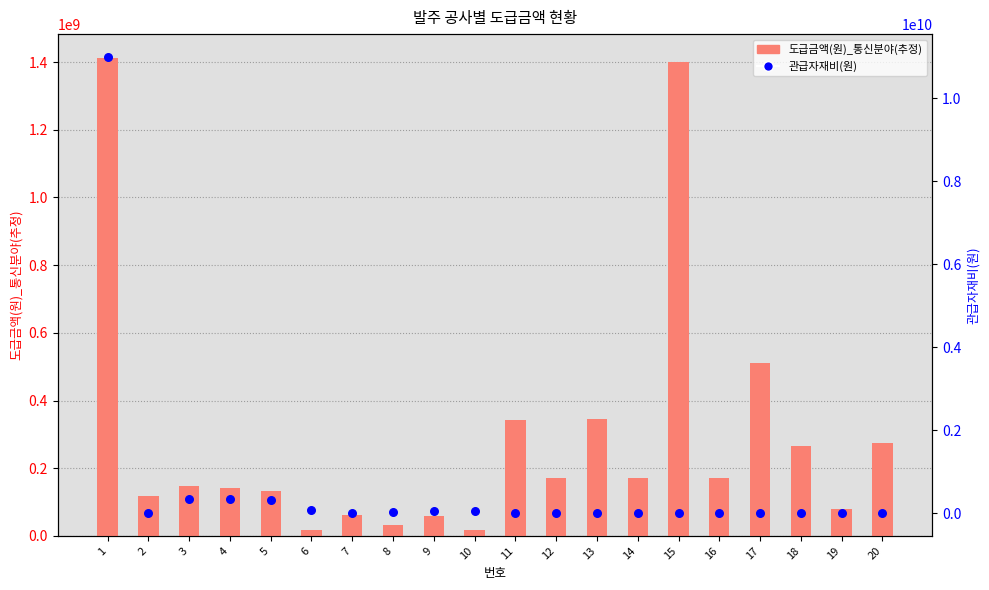

Which series has the largest Y range (max minus min)?

관급자재비(원)